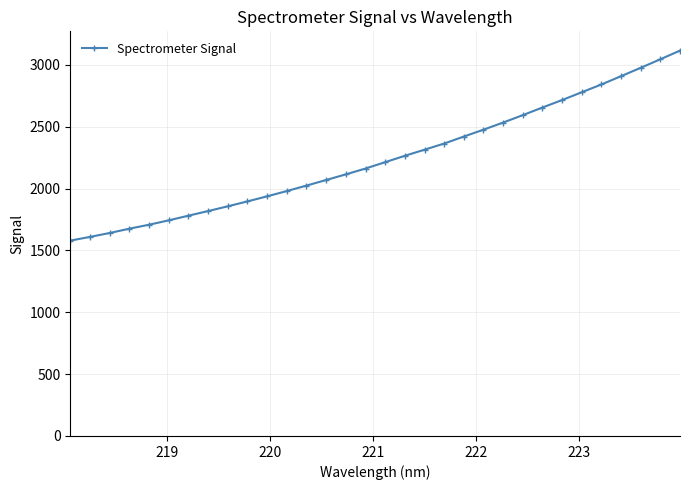

Is this an area chart (filled region under the line)?

No